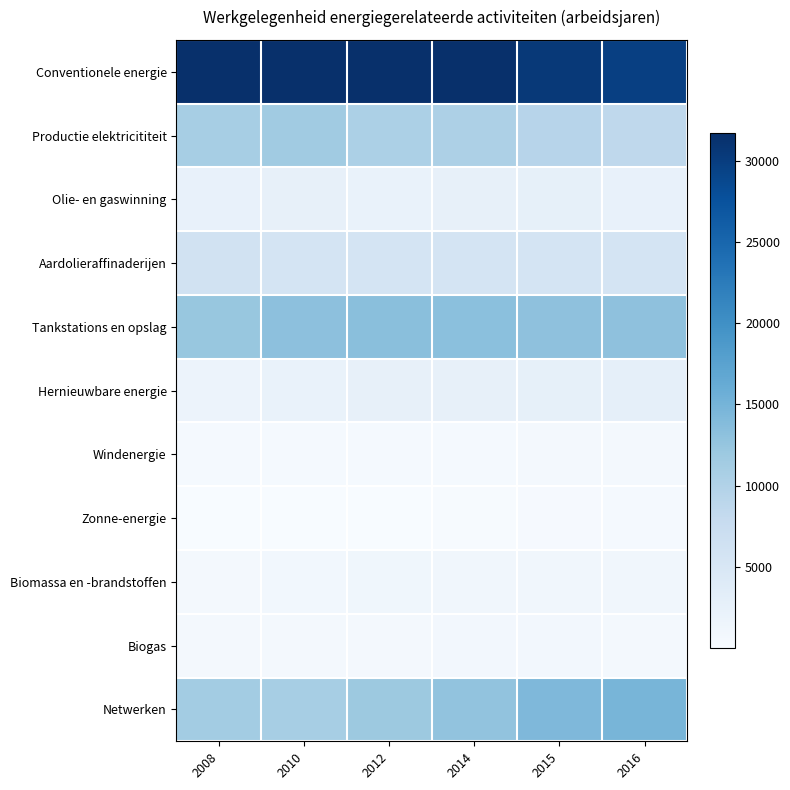

Between 2016 and 2008, which is larger?

2008